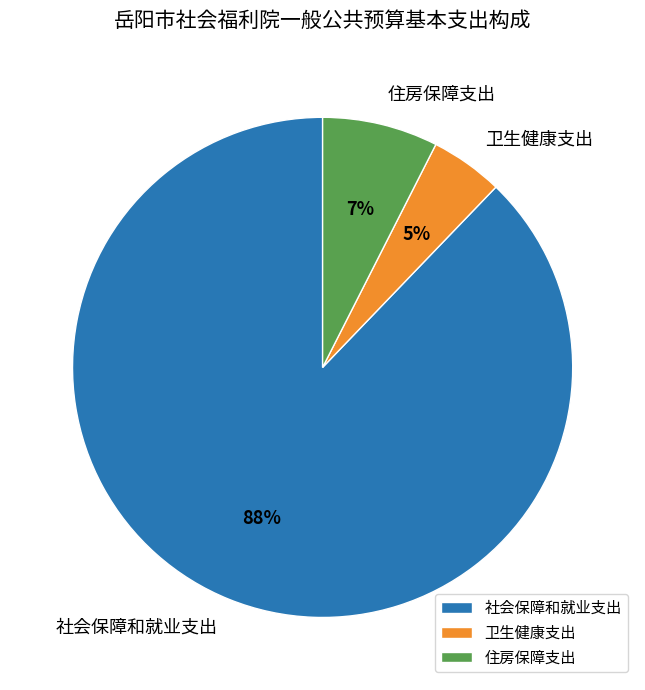

What percentage is the 住房保障支出 slice, to the nearest percent?

7%